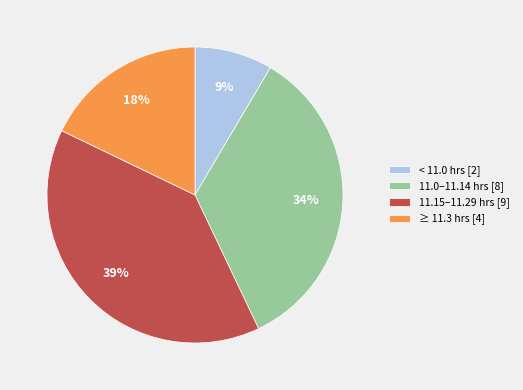

Is there any slice that represents more than half of the pie?

No